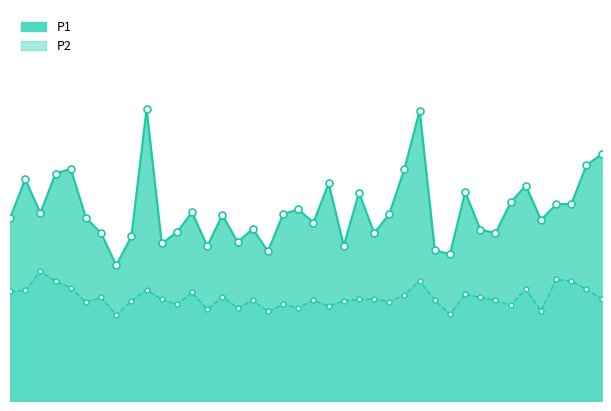

Where is the first local maximum for P2?

00:05